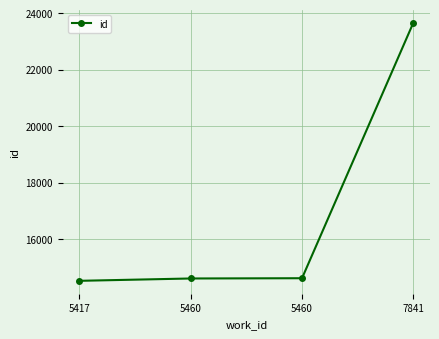

Is it true that the value at 7841 is 7413?

False